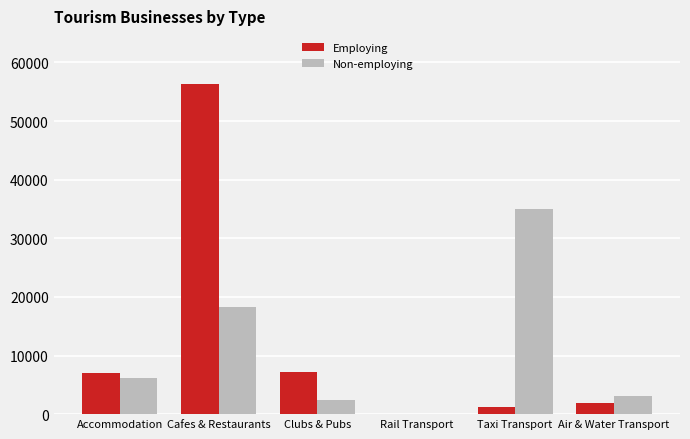

What is the sum of all Employing values?

73757